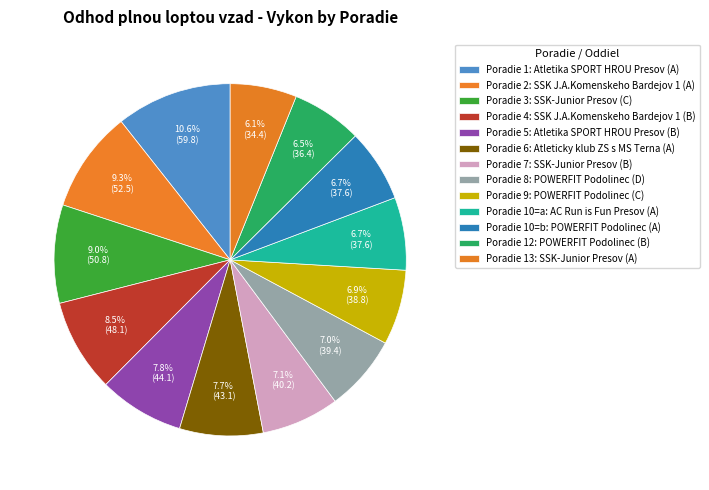

Which slice is the largest?

Poradie 1: Atletika SPORT HROU Presov (A)